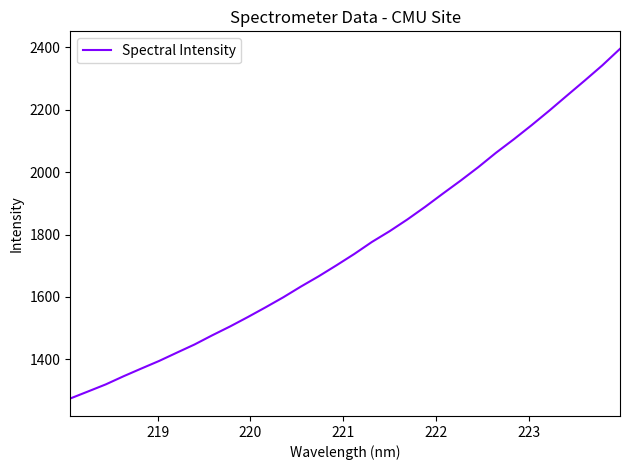

What is the minimum value shown in the chart?

1274.7